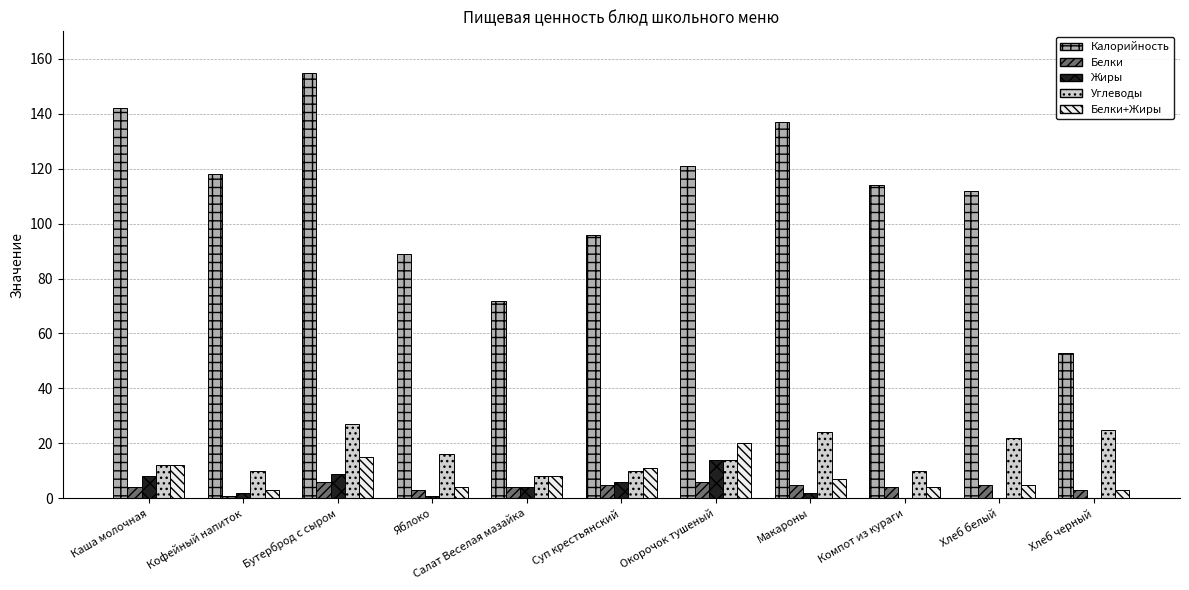

What are all the series names shown in the legend?

Калорийность, Белки, Жиры, Углеводы, Белки+Жиры